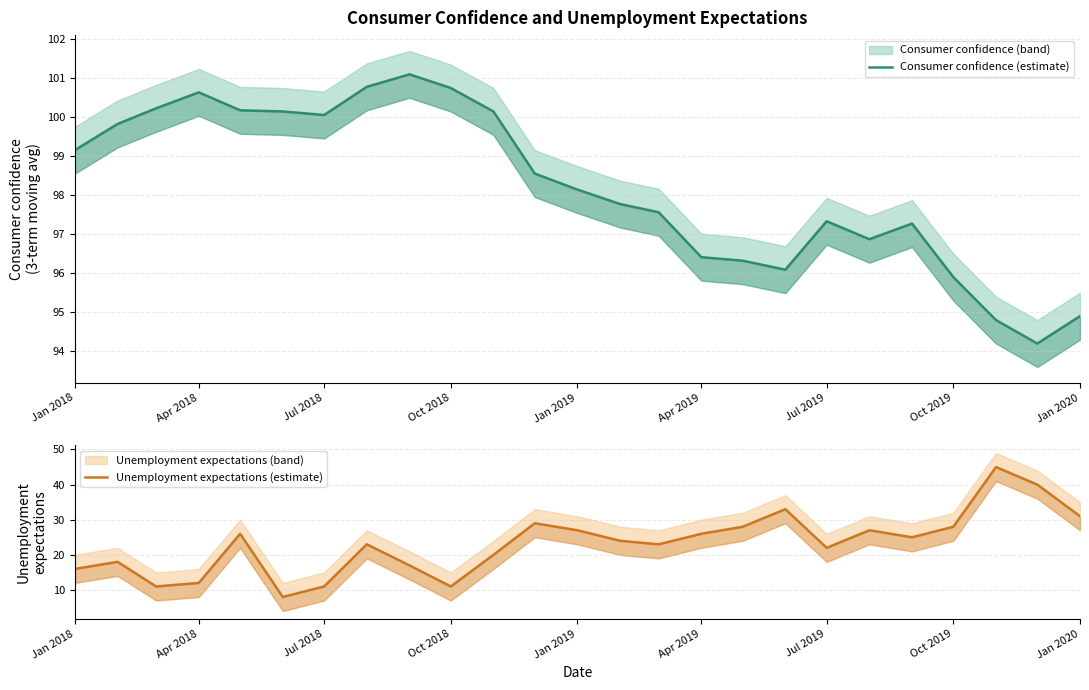

The value of Unemployment expectations (estimate) at 11 is 20.3. True or false?

False